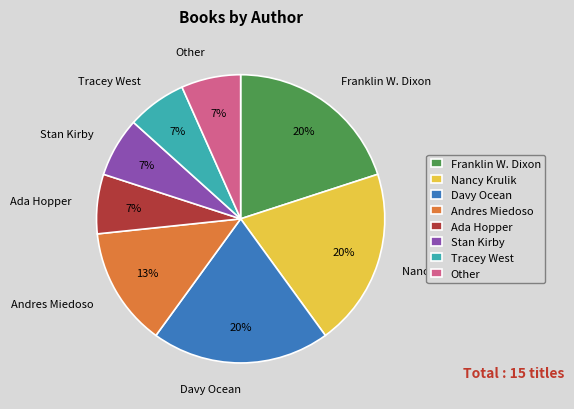

True or false: Tracey West accounts for 7% of the total.

True